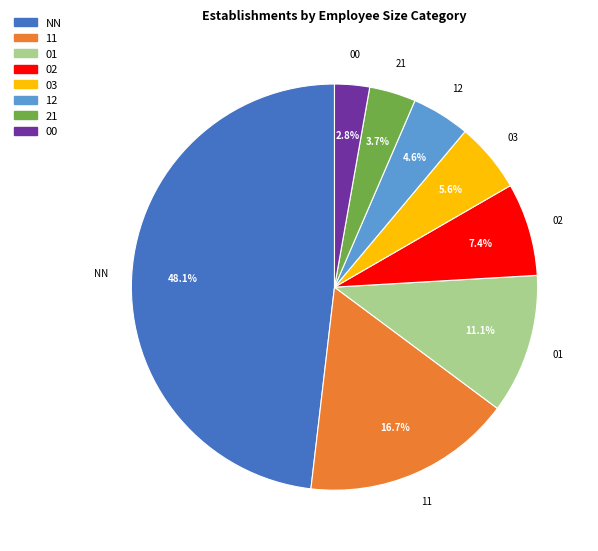

What is the ratio of the value at 01 to the value at 21?

3.0